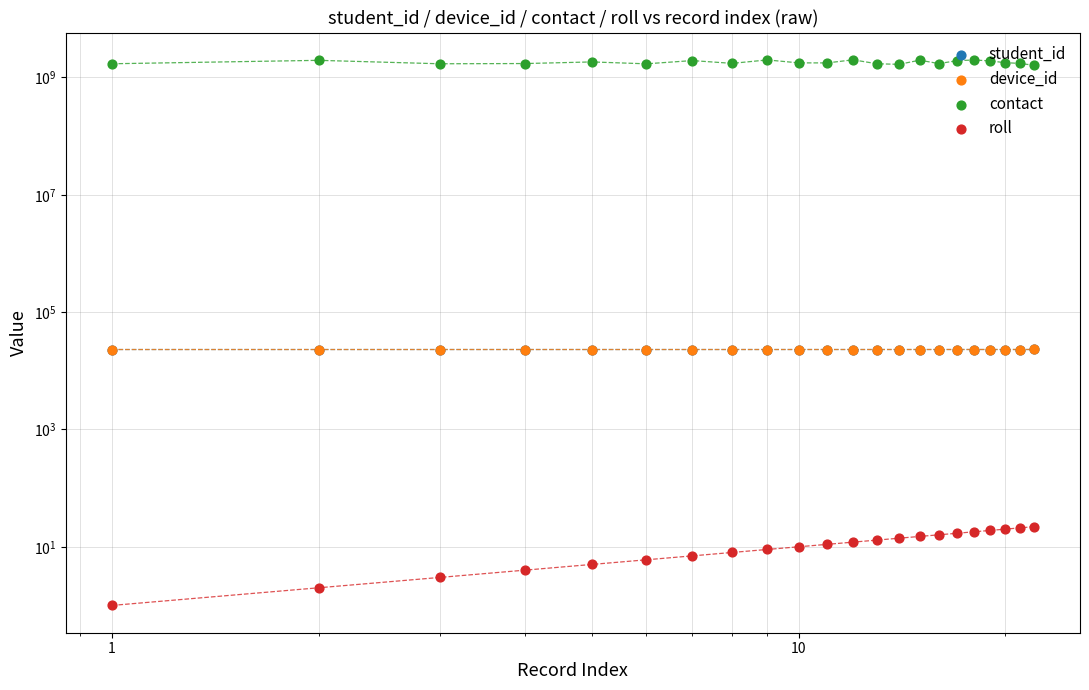

What are all the series names shown in the legend?

student_id, device_id, contact, roll